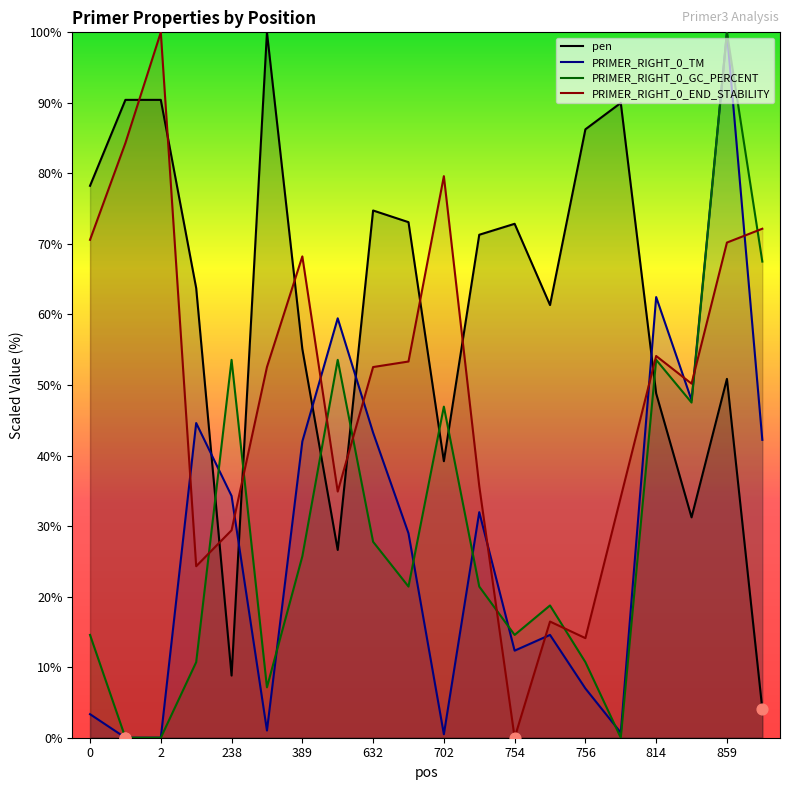

At how many categories does at least one series exceed 87?

5